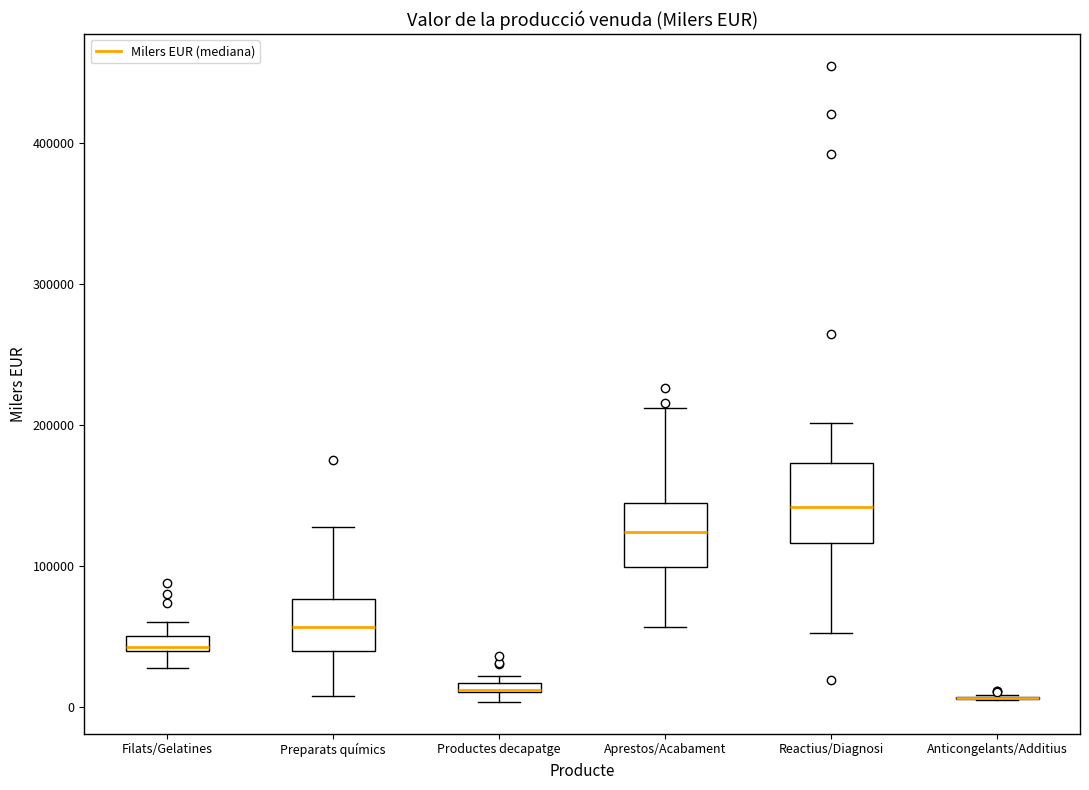

Where is the lower edge of the box for Filats/Gelatines on the y-axis? The values are not printed on the chart, so give them approximately, as read against the axis.

40000